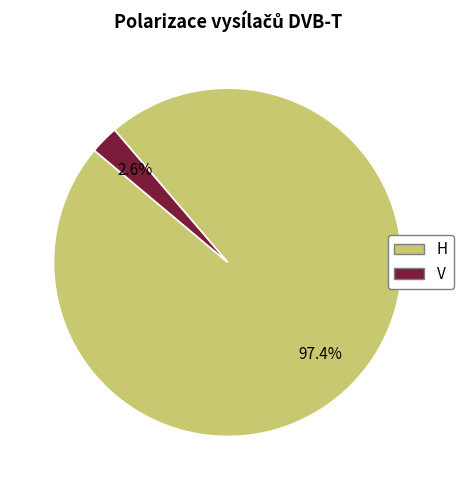

To the nearest percent, what portion does V represent?

3%